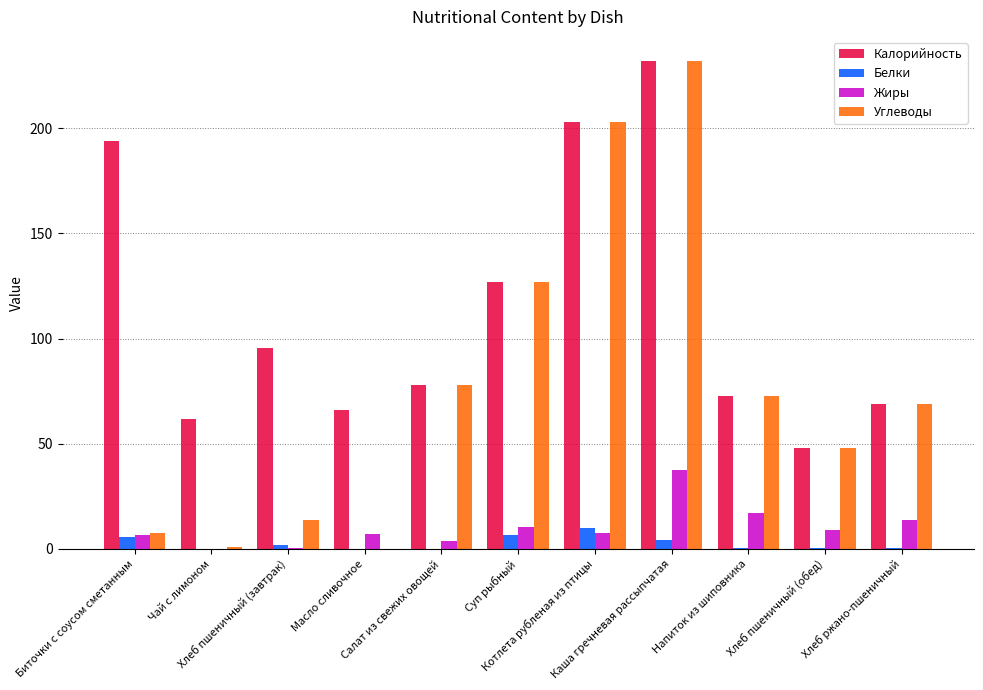

Are the bars horizontal?

No